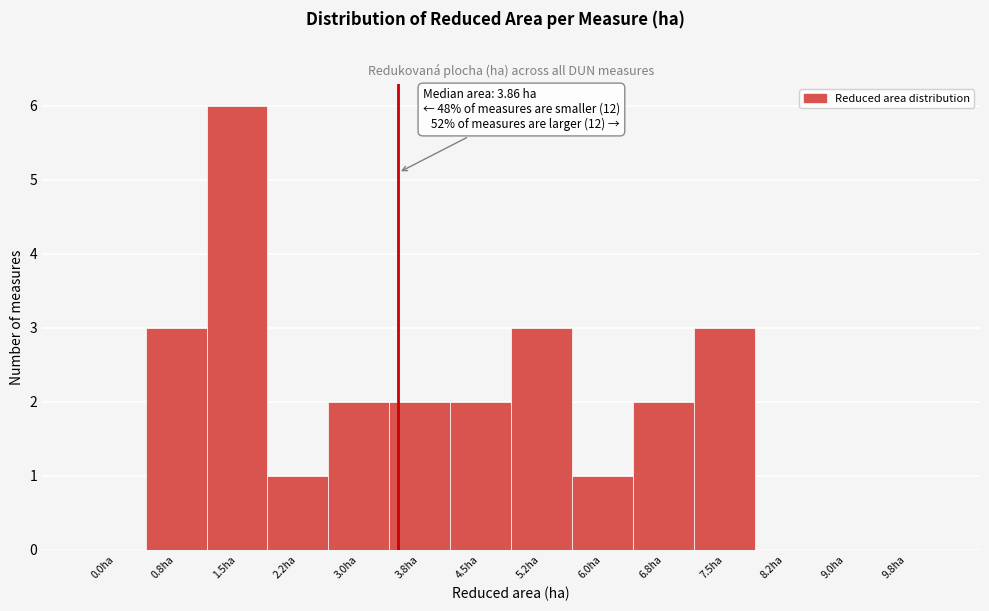

Reading left to right, extract all data points from this chart.

0.0ha=0	0.8ha=3	1.5ha=6	2.2ha=1	3.0ha=2	3.8ha=2	4.5ha=2	5.2ha=3	6.0ha=1	6.8ha=2	7.5ha=3	8.2ha=0	9.0ha=0	9.8ha=0